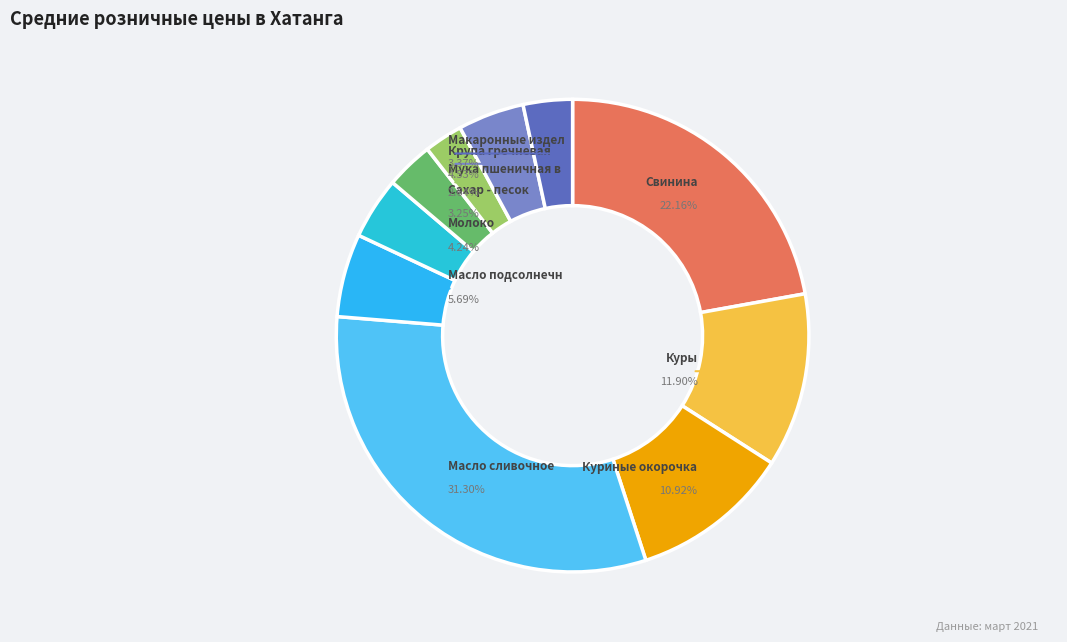

Which has a higher value, Мука пшеничная в/с or Масло подсолнечное?

Масло подсолнечное